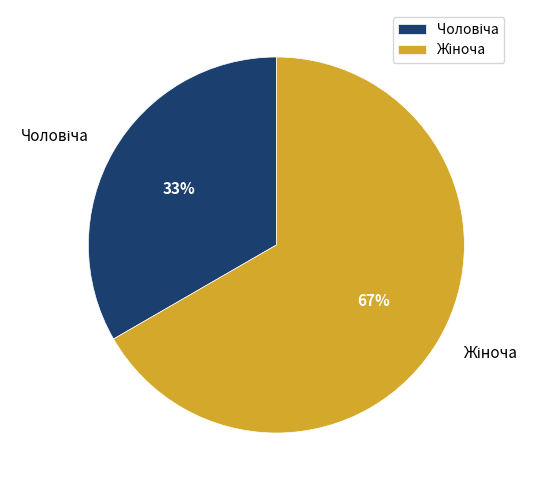

How many segments does this pie chart have?

2